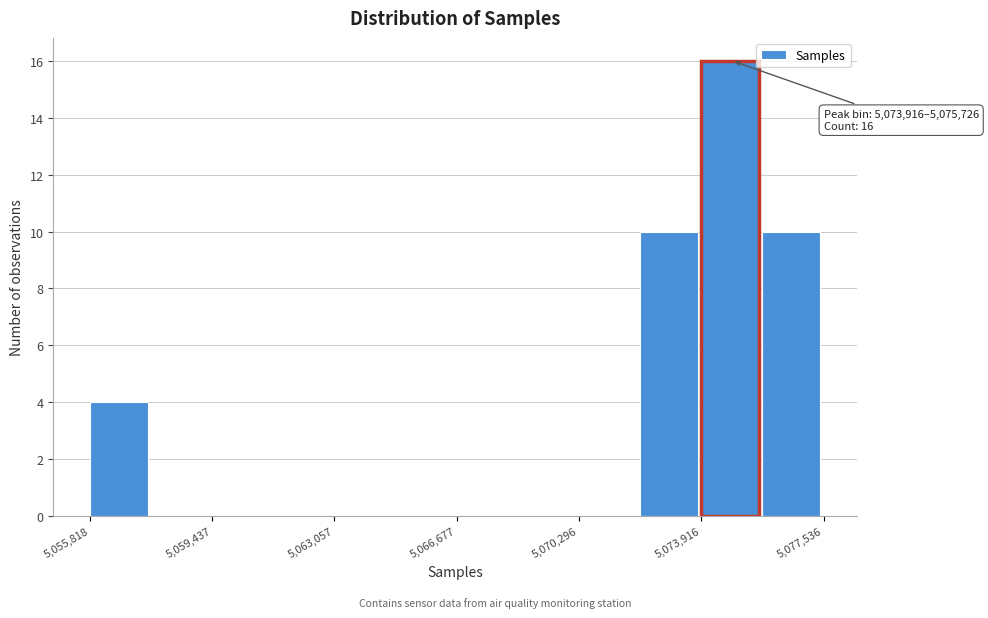

Around what value on the x-axis is the tallest bar? Give the approximate position of its centre, as read against the axis.

5075000